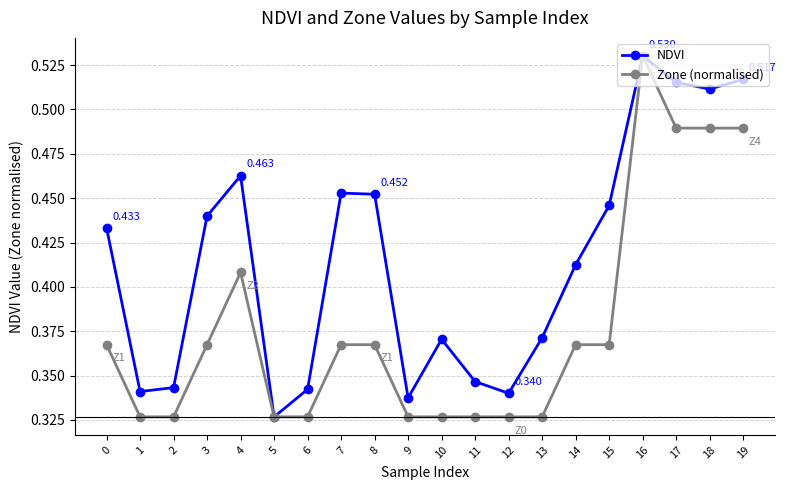

True or false: Zone (normalised) has more than 1 points higher than both neighbors.

True